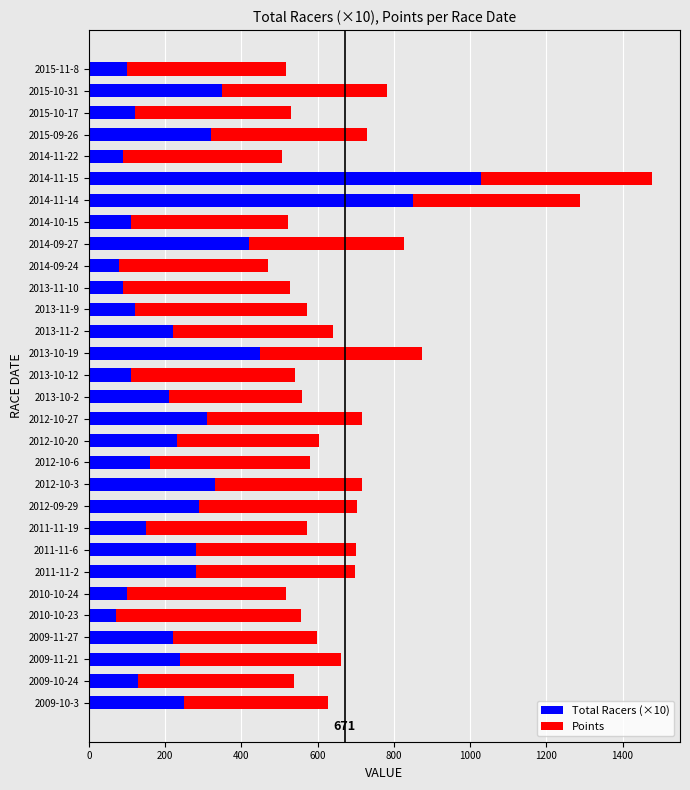

What is the maximum value for Total Racers (×10)?

1030.0